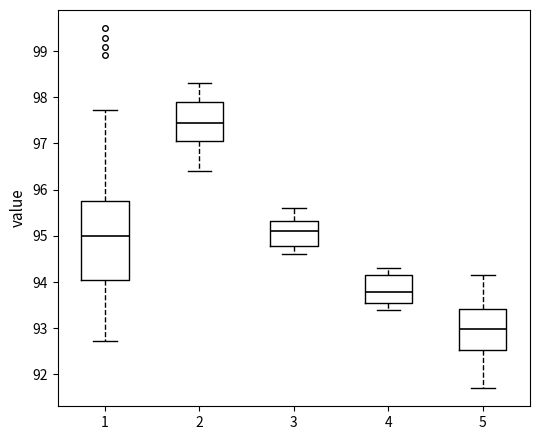

Which box has the lowest median line?

5